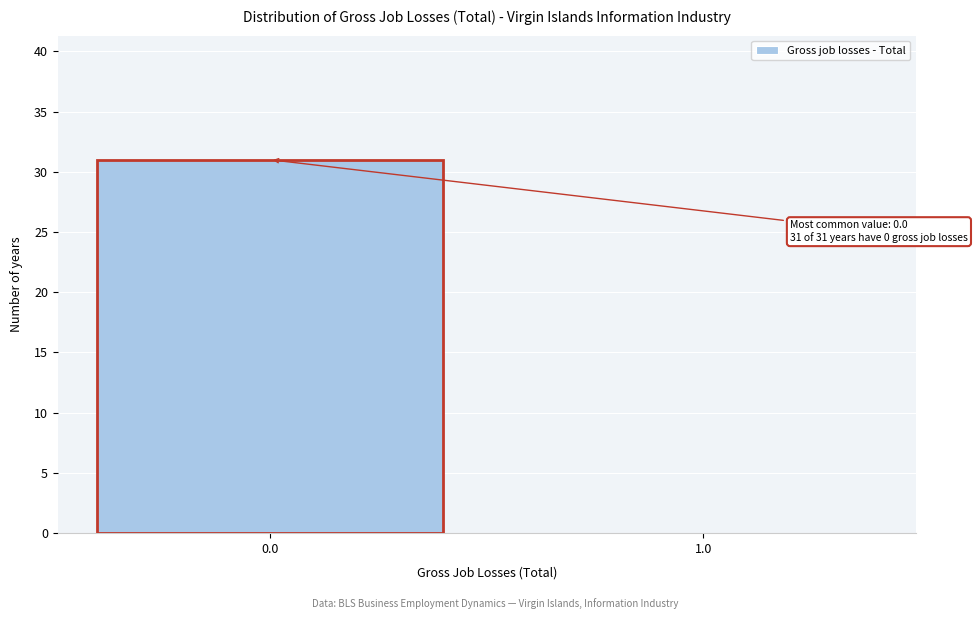

Reading right to left, what are all the values shown in this chart?

1.0=0	0.0=31